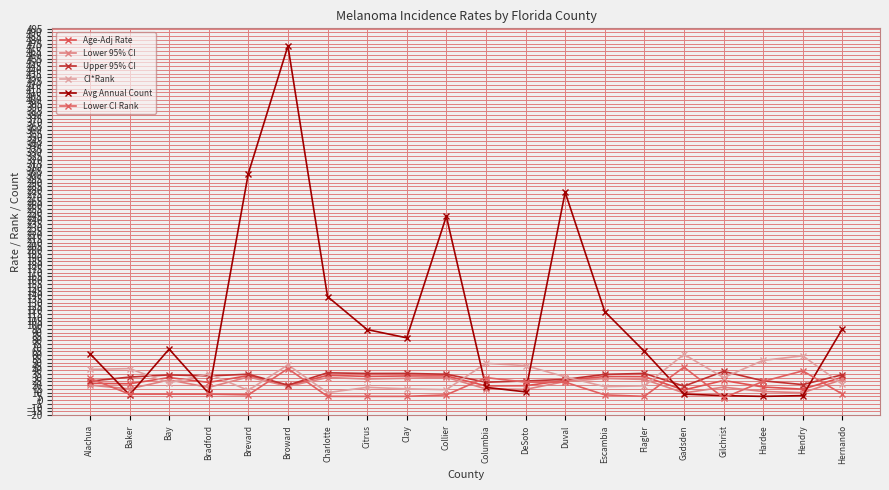

At Hernando, list the series in order from smallest to largest.

Lower CI Rank, CI*Rank, Lower 95% CI, Age-Adj Rate, Upper 95% CI, Avg Annual Count